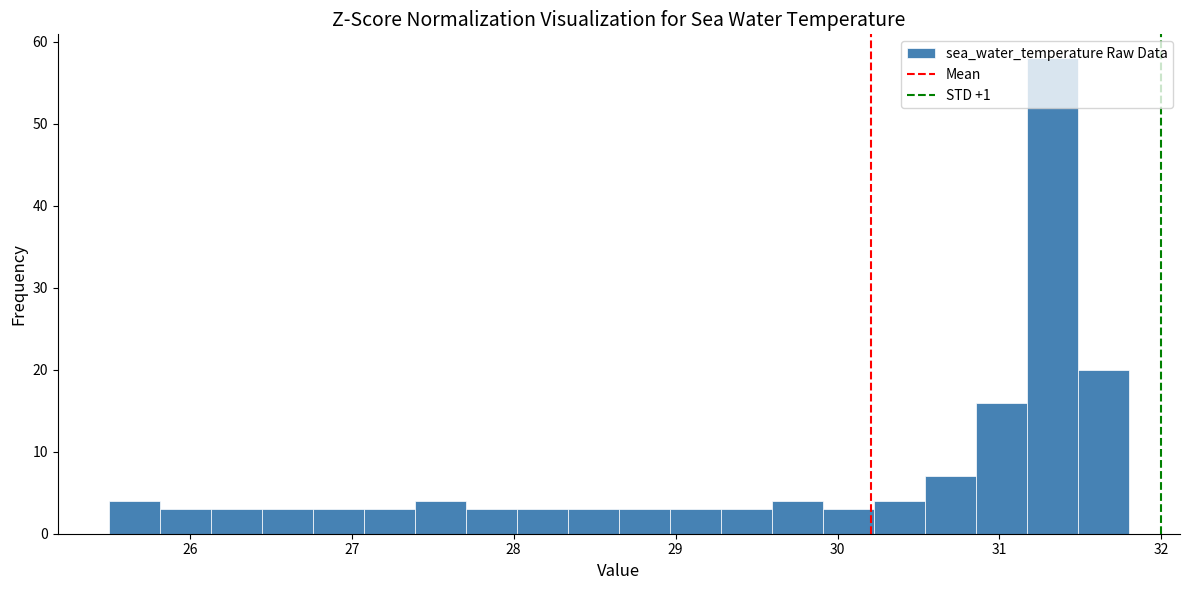

Read against the x-axis, roughly where is the centre of the tallest bar?

31.3